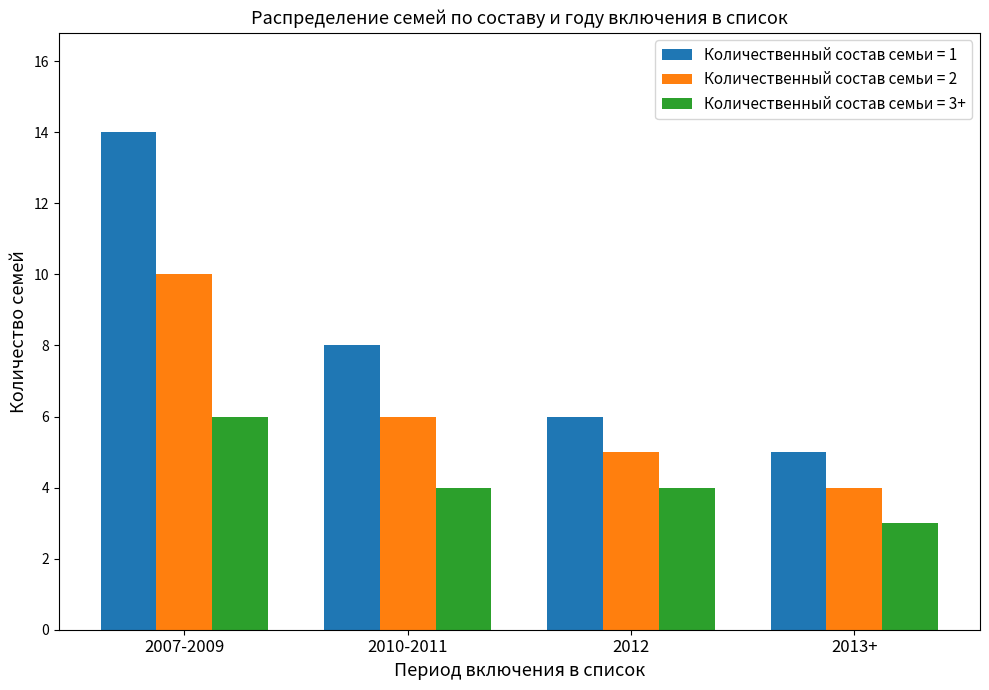

What is the minimum value for Количественный состав семьи = 1?

5